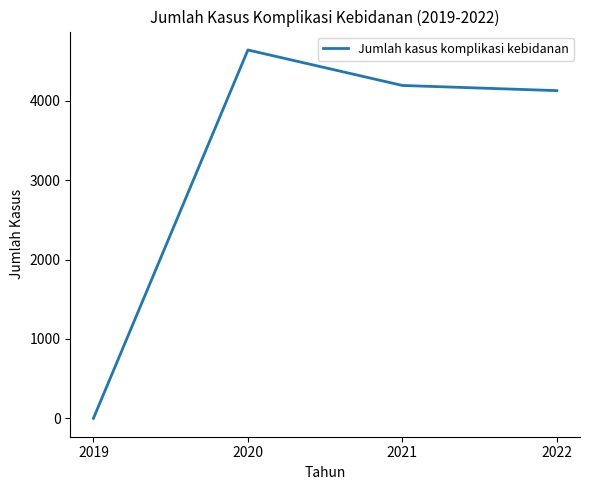

Is it true that the value at 2021 is 4192?

True